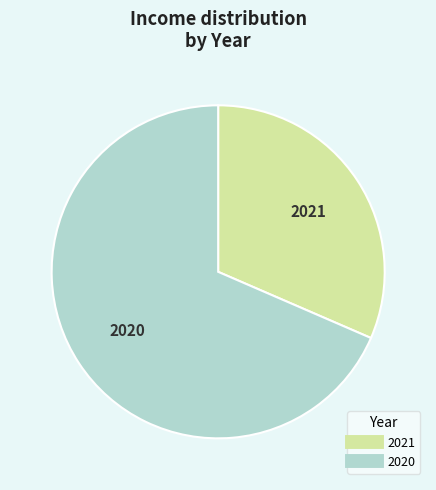

Rank the categories by value from highest to lowest.

2020, 2021